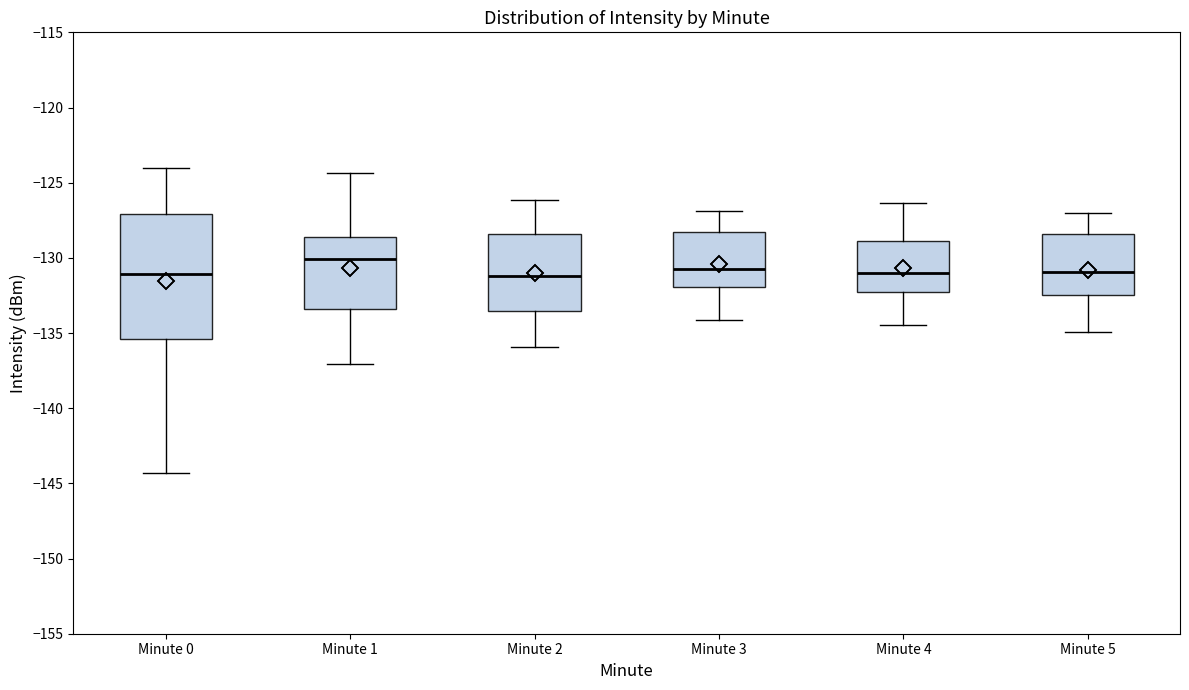

Reading left to right, transcribe this box plot: for each box, give where its median line is, the range the box spans, and where its two whiskers end, as read against the y-axis. The values are not printed on the chart, so give them approximately, as read against the axis.

Minute 0: median -131.0, box -135.5 to -127.0, whiskers -144.5 to -124.0
Minute 1: median -130.0, box -133.5 to -128.5, whiskers -137.0 to -124.5
Minute 2: median -131.0, box -133.5 to -128.5, whiskers -136.0 to -126.0
Minute 3: median -130.5, box -132.0 to -128.5, whiskers -134.0 to -127.0
Minute 4: median -131.0, box -132.5 to -129.0, whiskers -134.5 to -126.5
Minute 5: median -131.0, box -132.5 to -128.5, whiskers -135.0 to -127.0